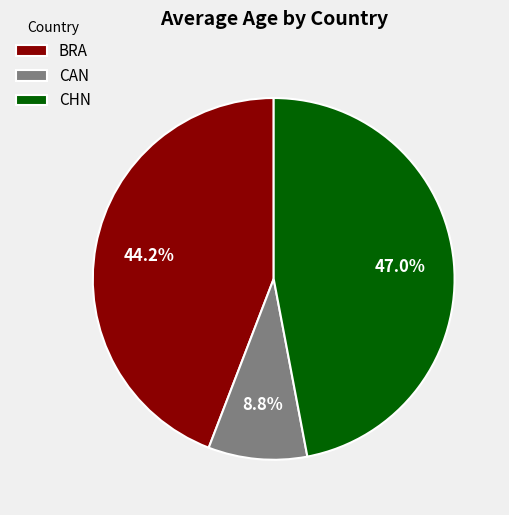

Combined, do BRA and CHN account for over 50%?

Yes